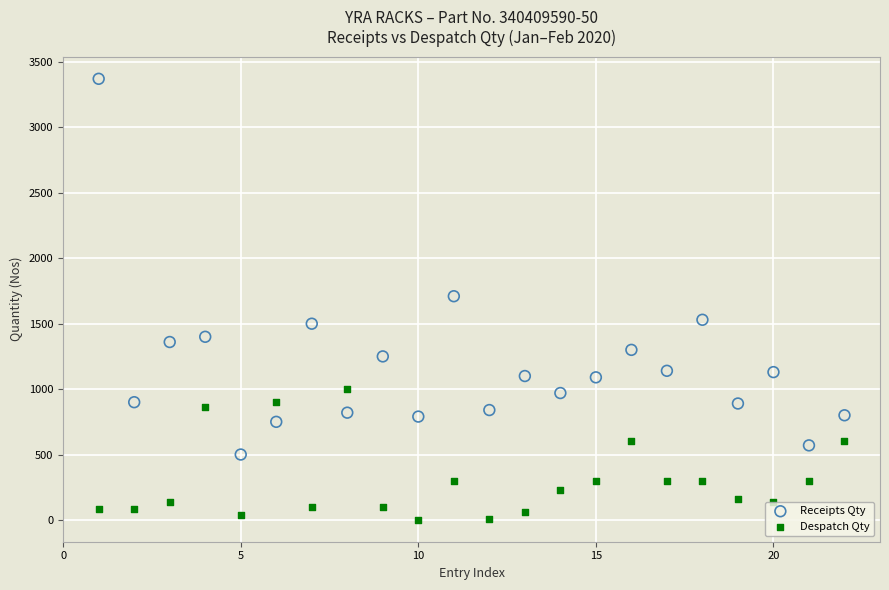

Which series reaches the minimum Y coordinate?

Despatch Qty